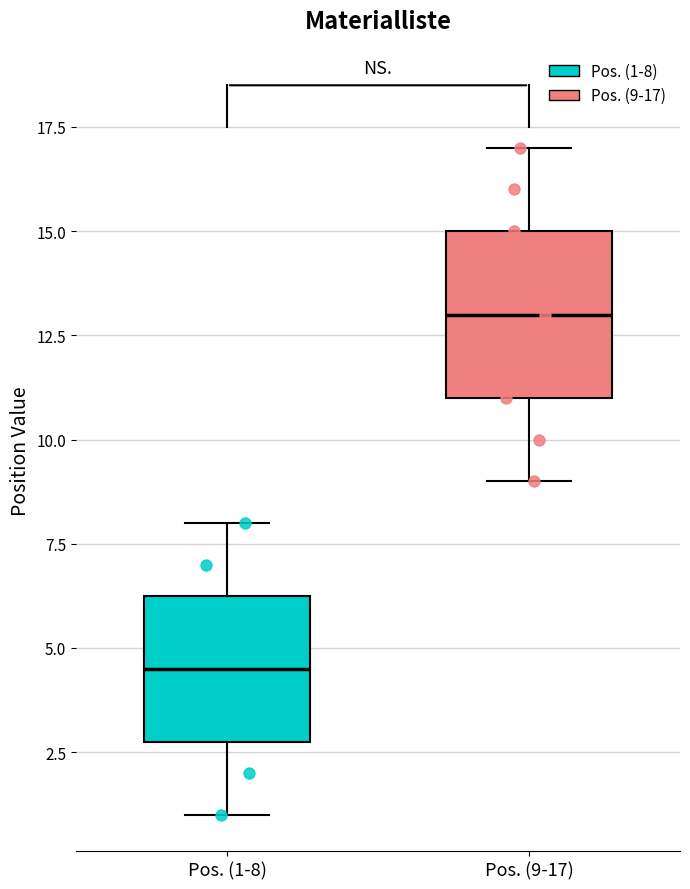

Which box is the tallest, from its lower edge to its upper edge?

Pos. (9-17)